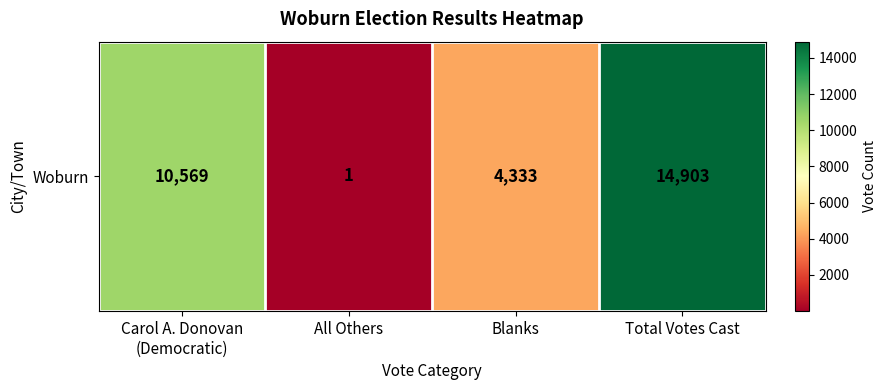

What is the change in value from Carol A. Donovan
(Democratic) to Blanks?

-6236